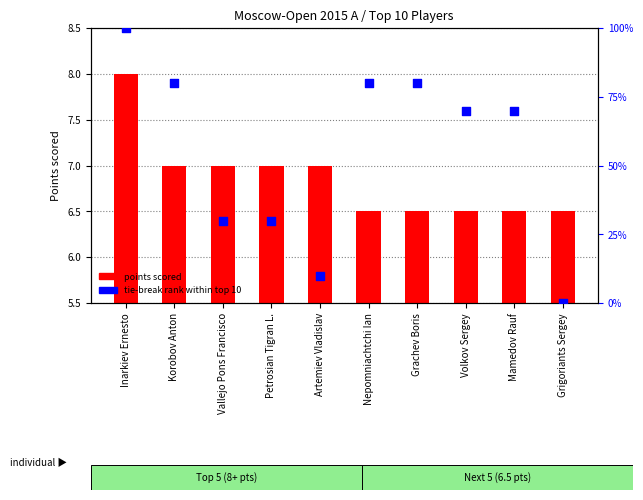

Which series has the largest total across all categories?

tie-break rank within top 10